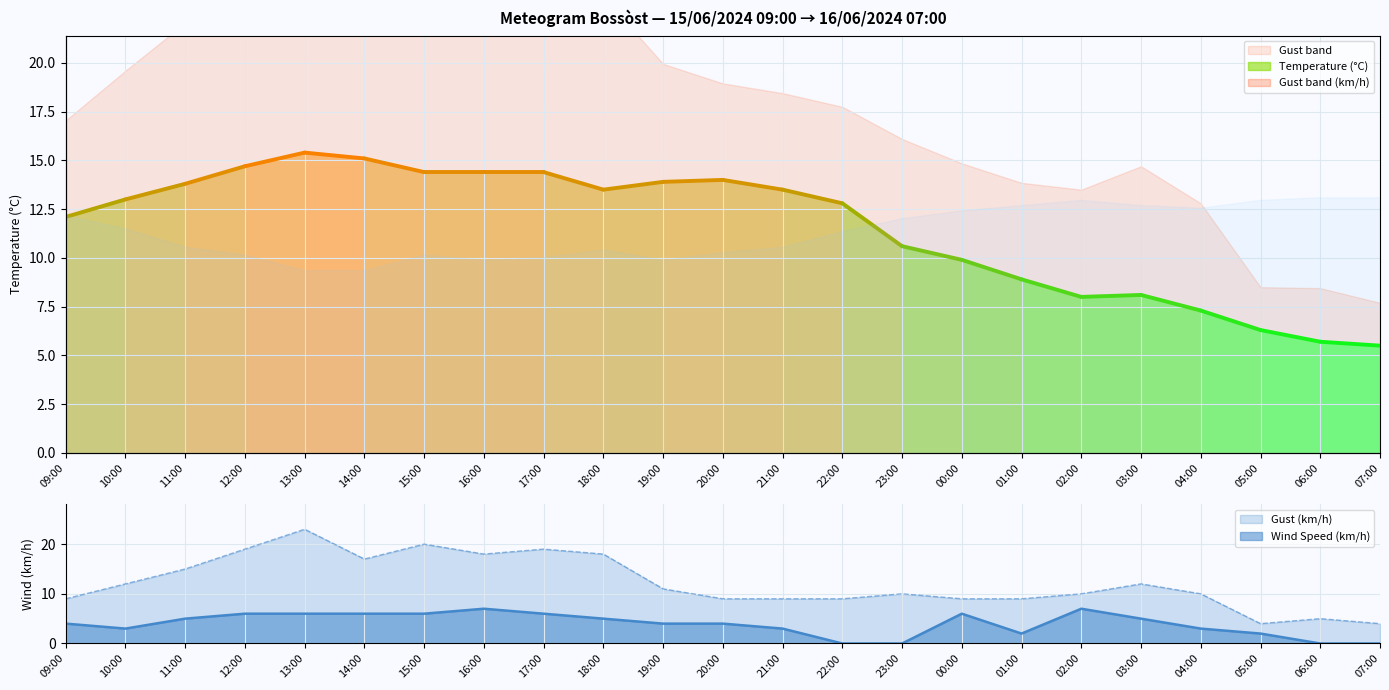

What is the average value of the Wind Speed (km/h) series?

4